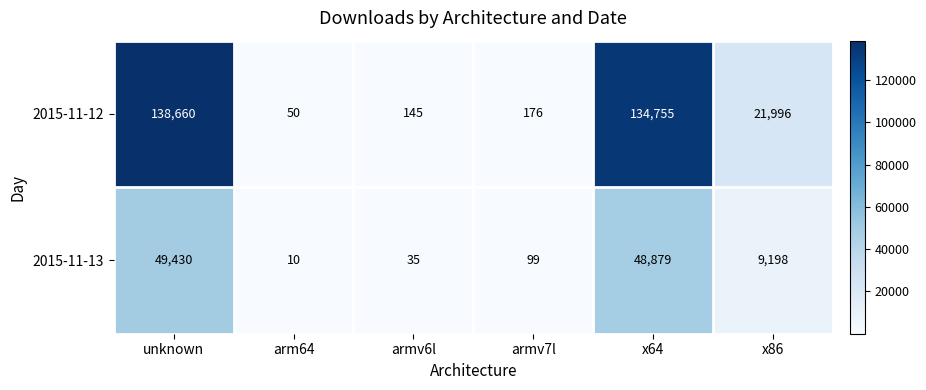

True or false: 2015-11-12 has a value of 34722 at x86.

False